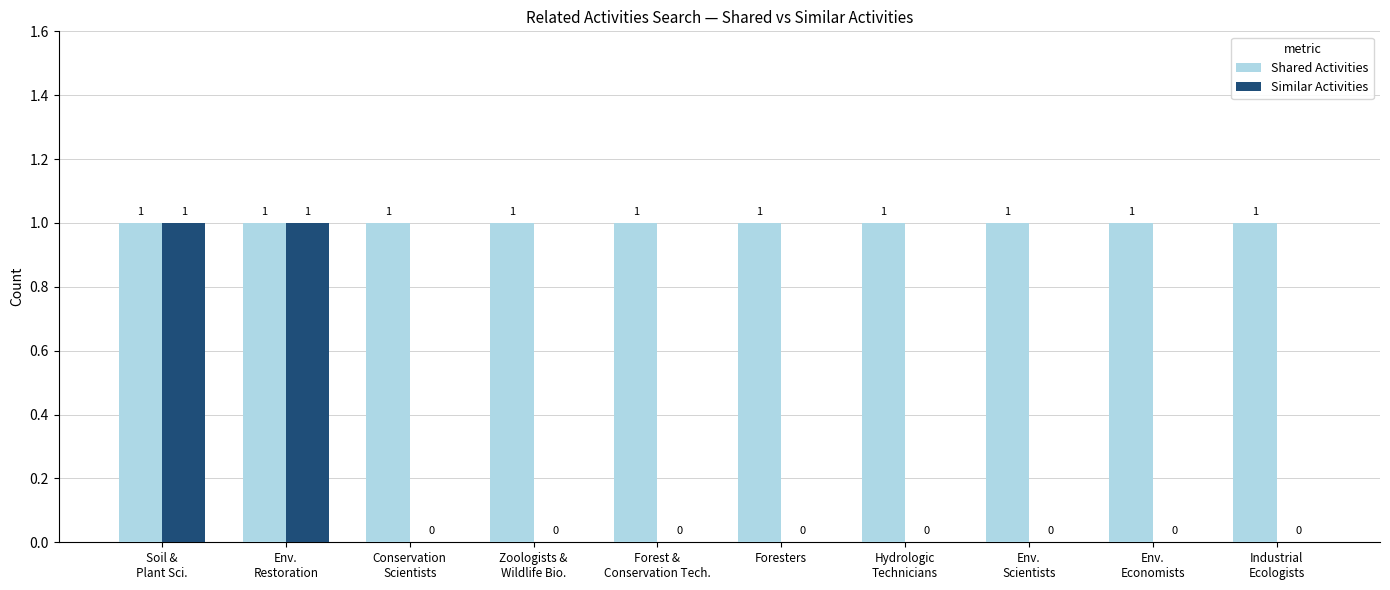

What is the sum of all Shared Activities values?

10